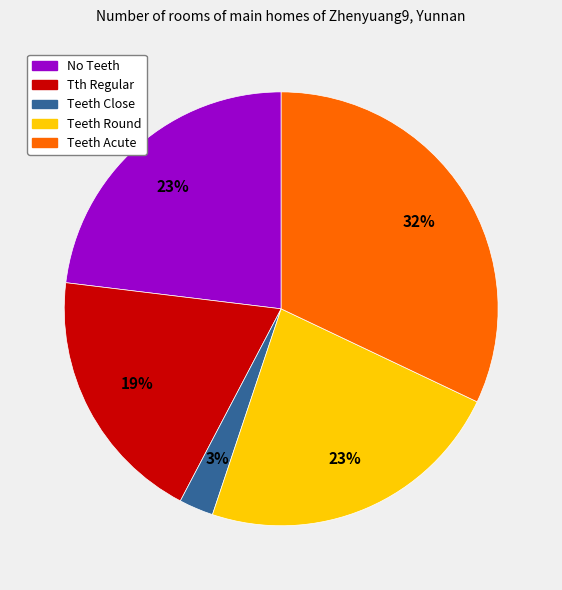

To the nearest percent, what is the average slice percentage?

20%